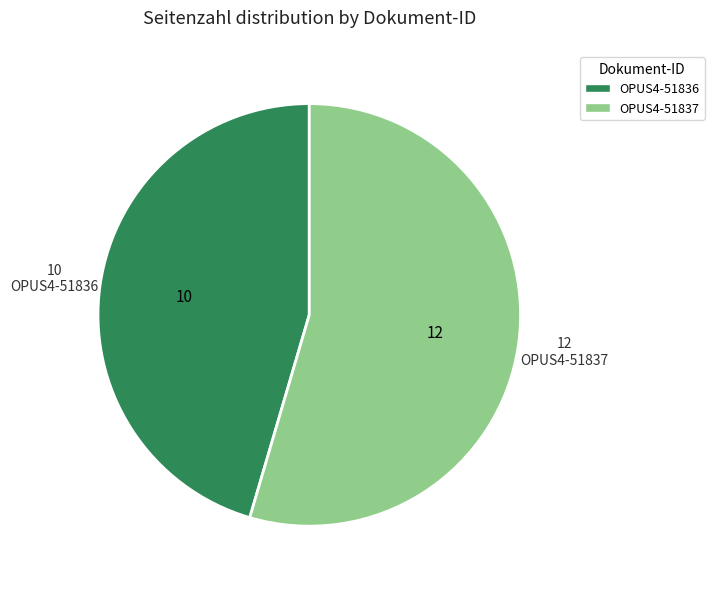

Which category has the smallest portion of the pie?

OPUS4-51836